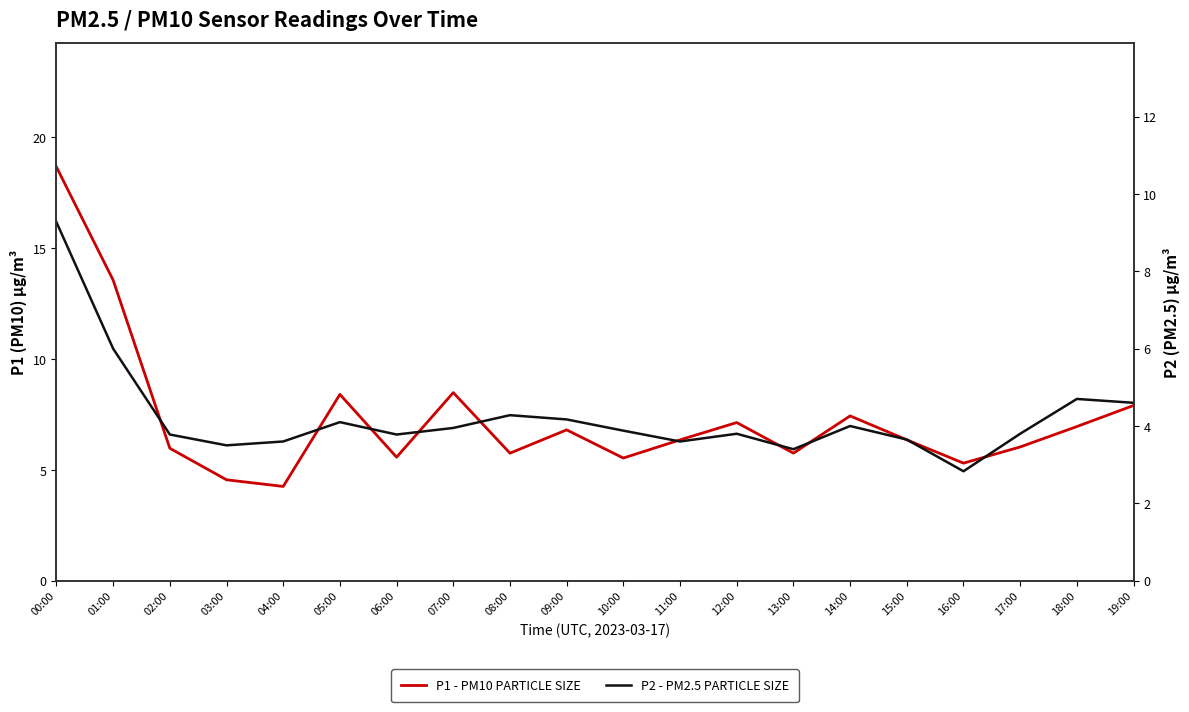

What is the difference between the maximum and minimum values in the P2 - PM2.5 PARTICLE SIZE series?

6.4